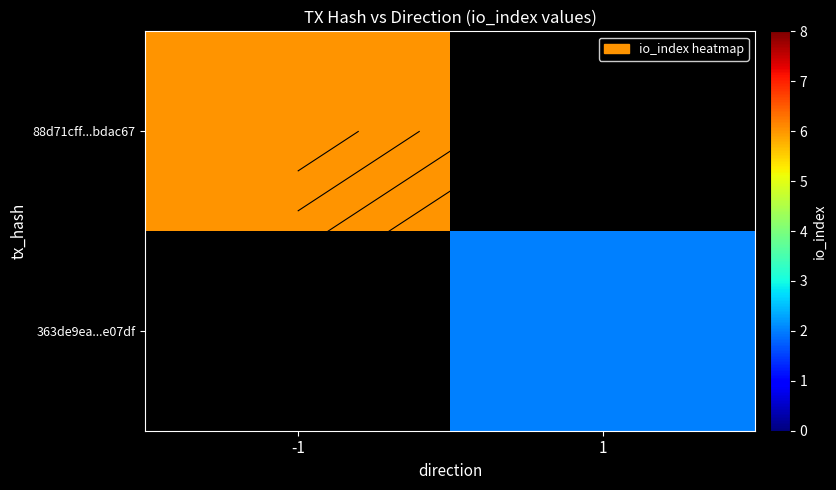

The 88d71cff...bdac67 series shows -3 at 1. True or false?

False